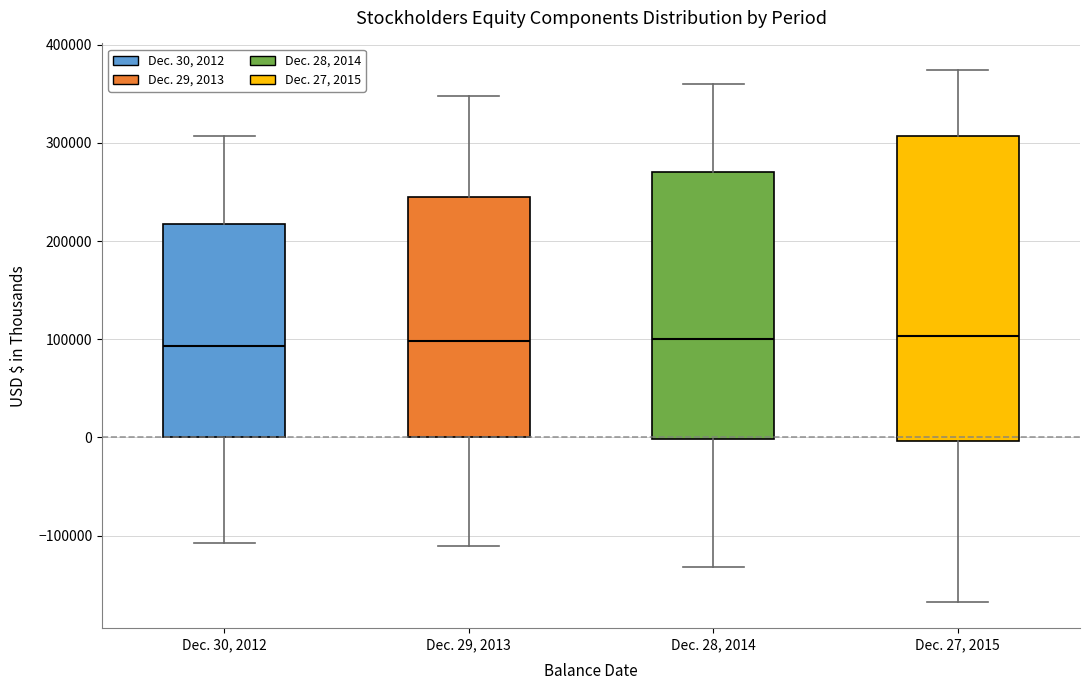

Reading left to right, read every box against the y-axis: the position of its median line, the range the box covers, and the ends of its whiskers. The values are not printed on the chart, so give them approximately, as read against the axis.

Dec. 30, 2012: median 90000, box 0 to 220000, whiskers -110000 to 310000
Dec. 29, 2013: median 100000, box 0 to 240000, whiskers -110000 to 350000
Dec. 28, 2014: median 100000, box 0 to 270000, whiskers -130000 to 360000
Dec. 27, 2015: median 100000, box 0 to 310000, whiskers -170000 to 370000